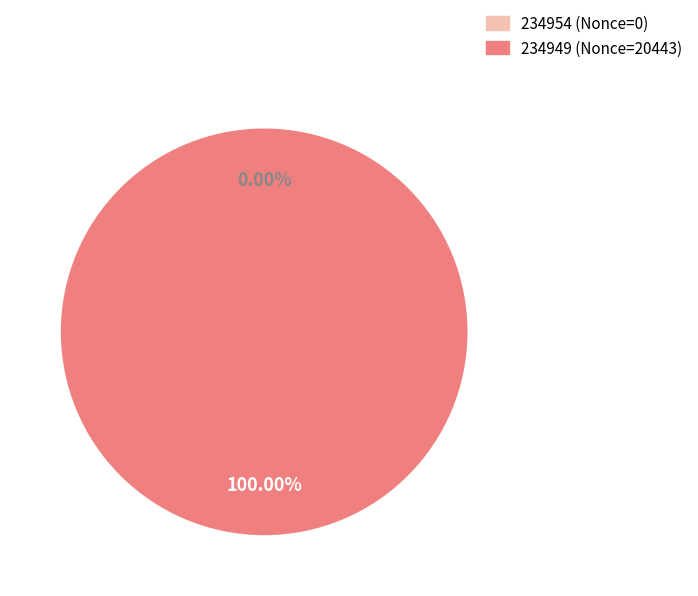

Between 234949 and 234954, which is larger?

234949